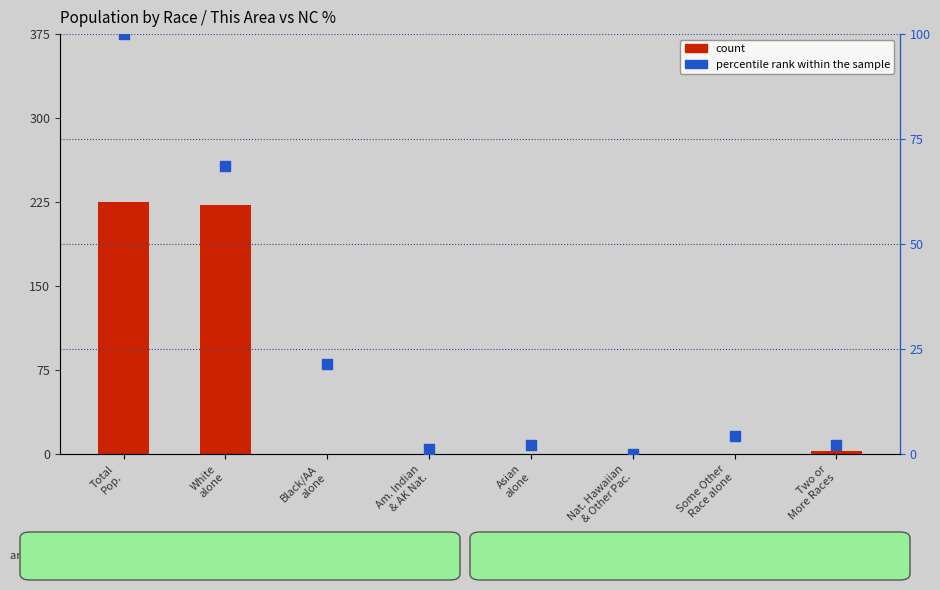

Which series reaches the maximum Y coordinate?

count